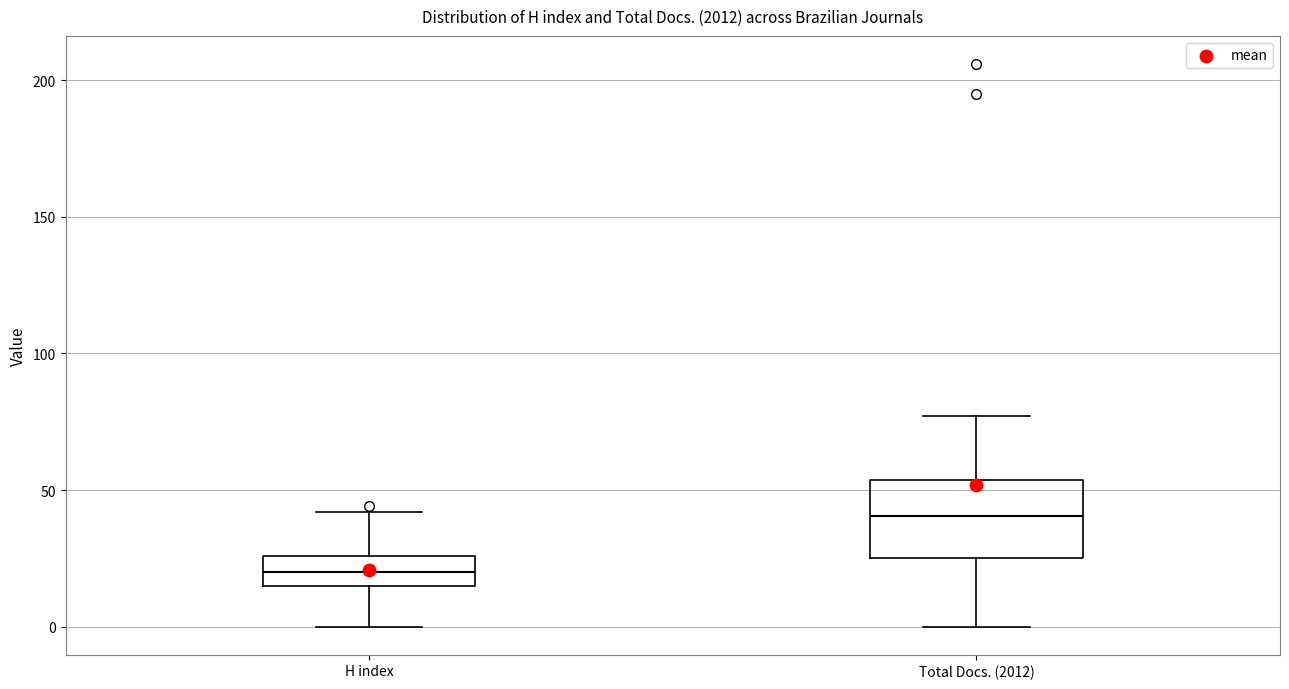

Reading left to right, read every box against the y-axis: the position of its median line, the range the box covers, and the ends of its whiskers. The values are not printed on the chart, so give them approximately, as read against the axis.

H index: median 20, box 15 to 25, whiskers 0 to 40
Total Docs. (2012): median 40, box 25 to 55, whiskers 0 to 75